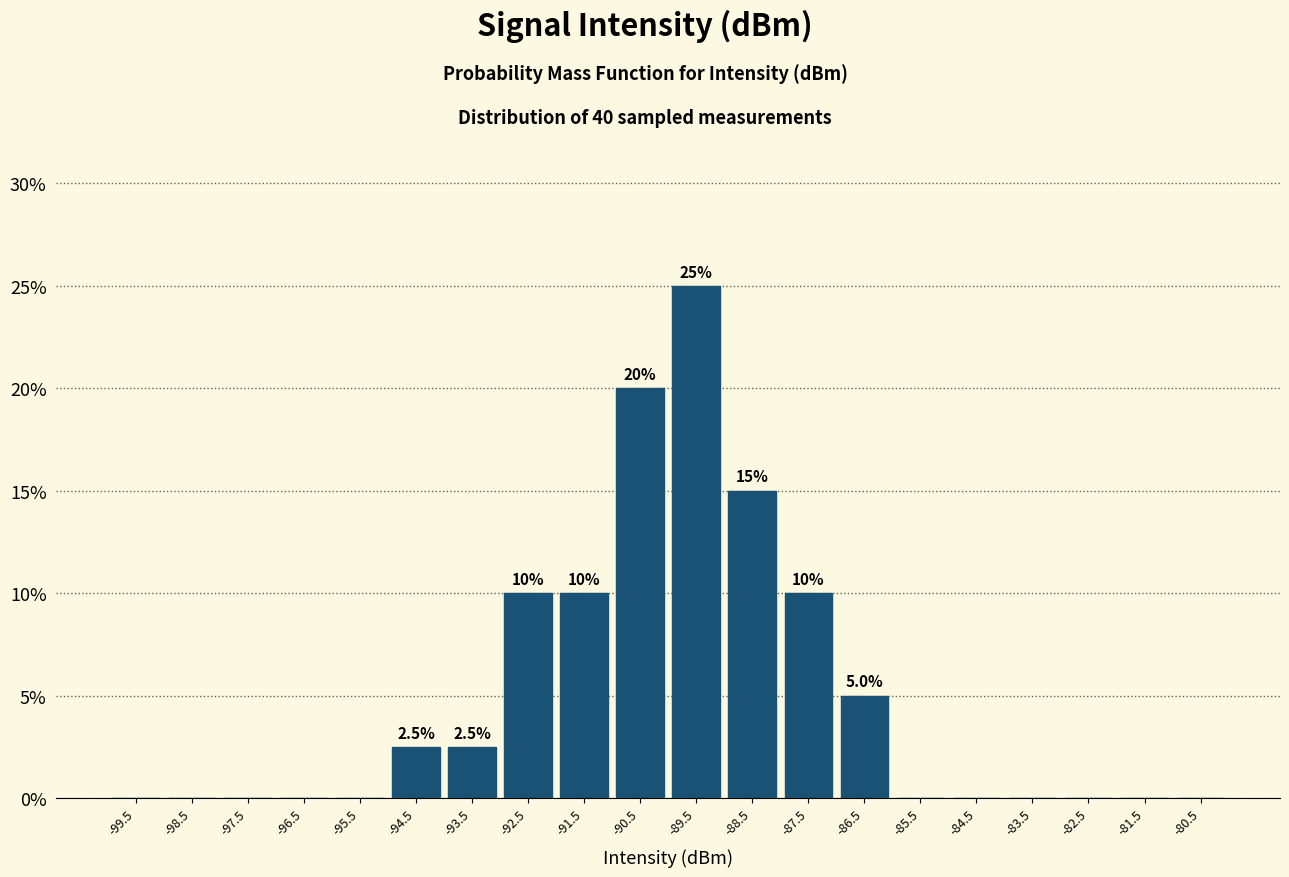

Over which range of the x-axis is the bar tallest?

-90 to -89